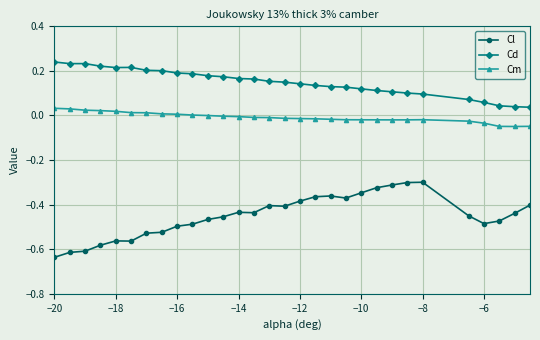

What is the difference between the maximum and second lowest values in the Cl series?

0.3